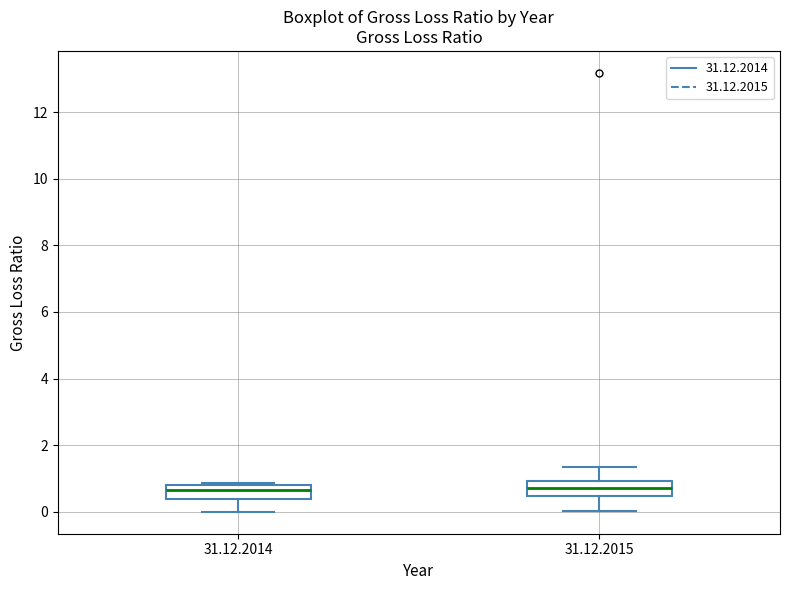

Where is the upper edge of the box for 31.12.2014 on the y-axis? The values are not printed on the chart, so give them approximately, as read against the axis.

0.8